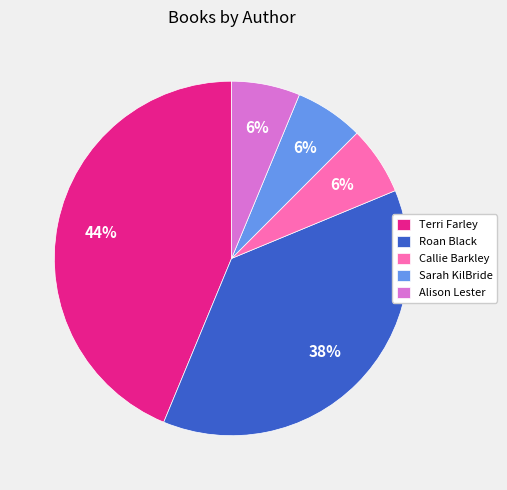

Is it true that Alison Lester is 12% of the pie?

False